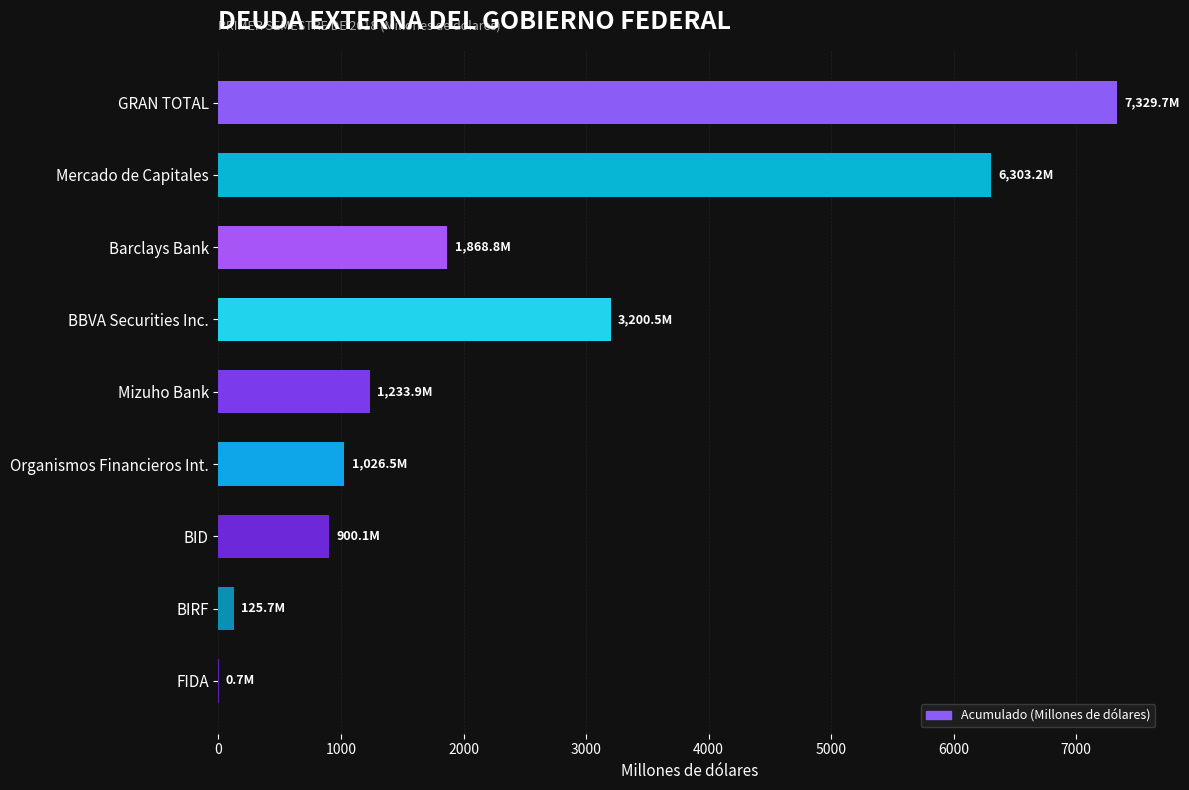

What is the sum of the values at Barclays Bank and BBVA Securities Inc.?

5069.3